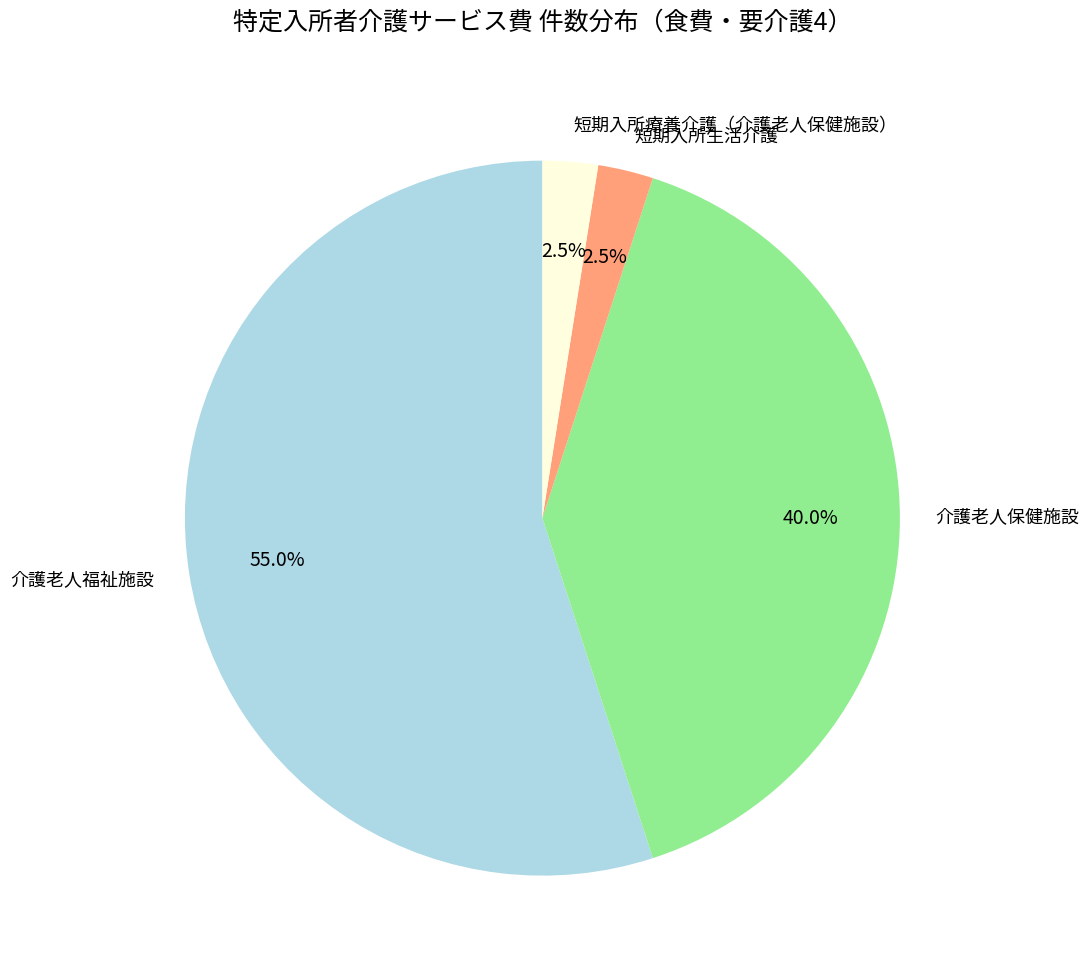

What is the majority slice?

介護老人福祉施設